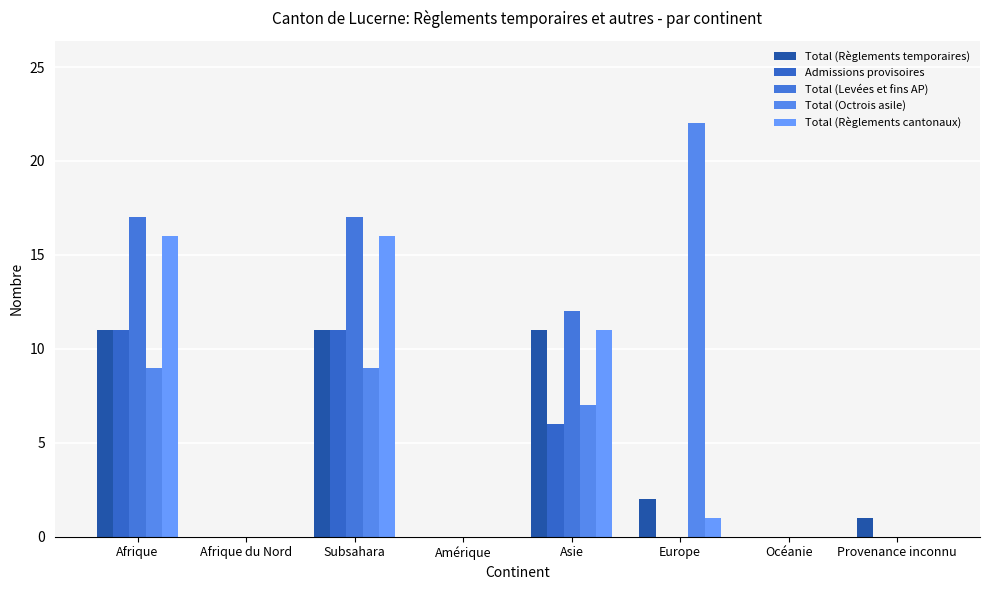

True or false: Total (Levées et fins AP) has a value of 11 at Océanie.

False